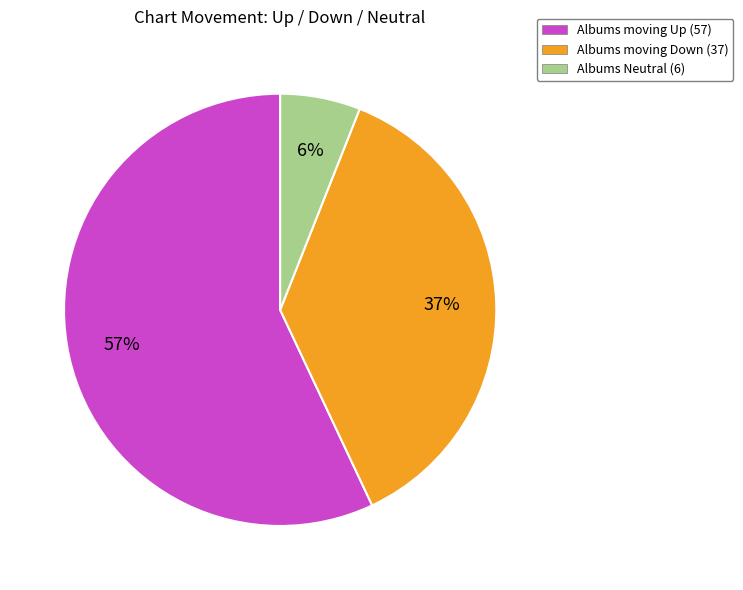

To the nearest percent, what is the difference between the largest and smallest slice percentages?

51%